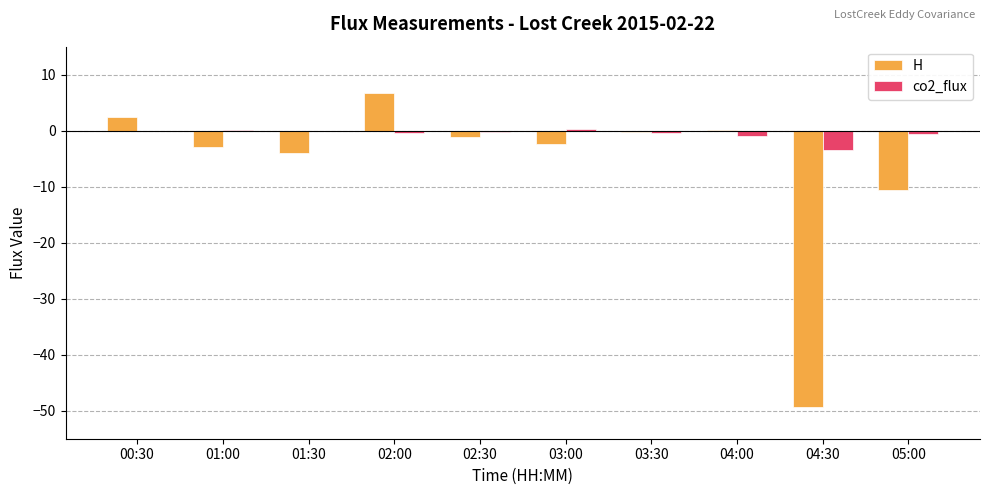

What is the greatest value displayed?

6.7